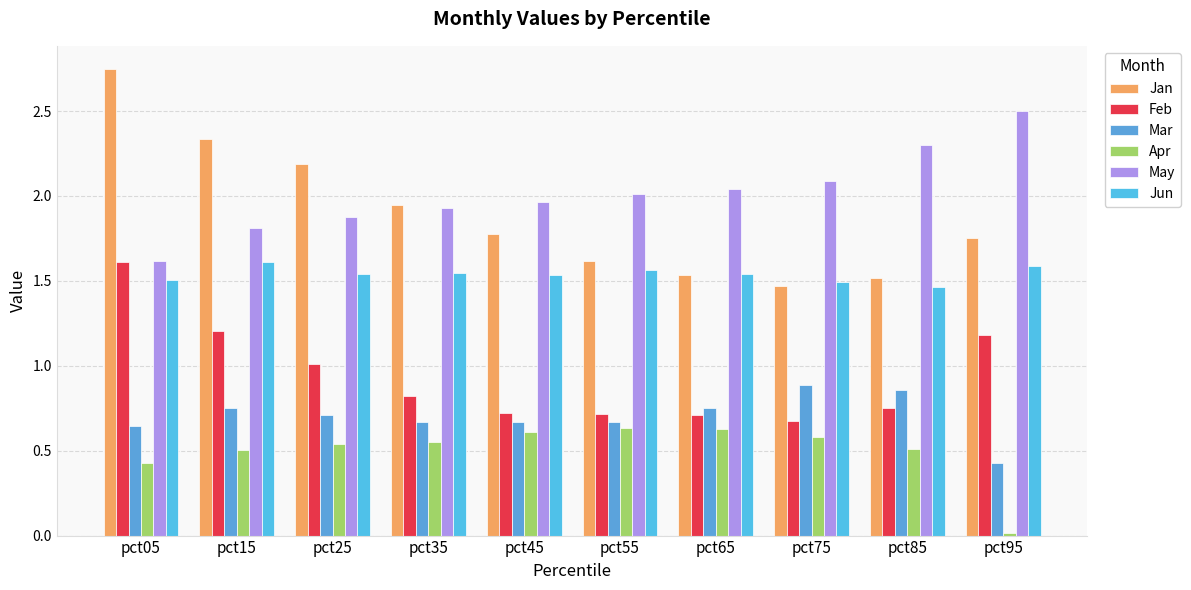

Which category has the lowest value in the Mar series?

pct95